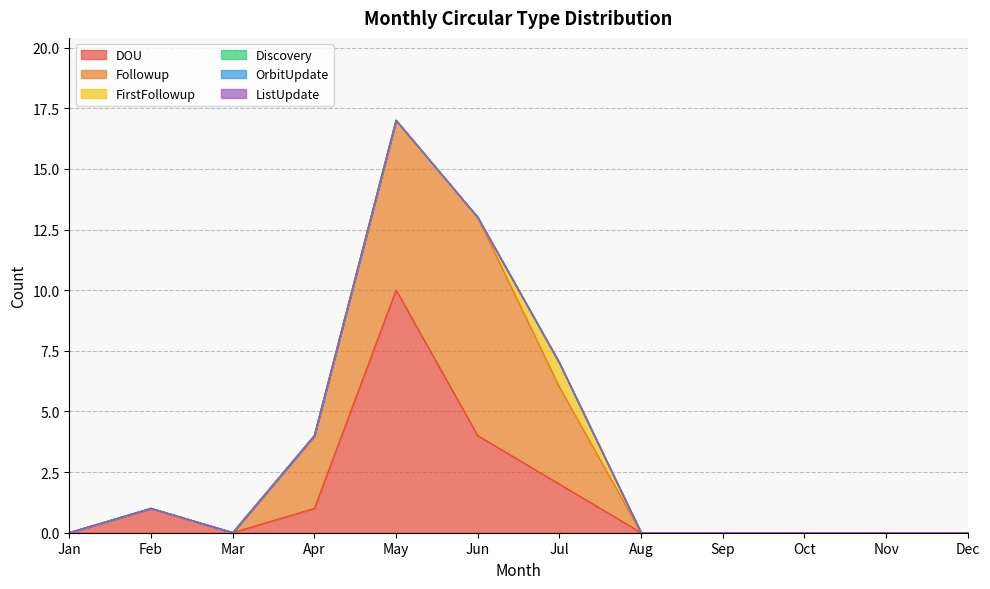

Reading left to right, transcribe all the data shown in this chart.

DOU: Jan=0	Feb=1	Mar=0	Apr=1	May=10	Jun=4	Jul=2	Aug=0	Sep=0	Oct=0	Nov=0	Dec=0
Followup: Jan=0	Feb=0	Mar=0	Apr=3	May=7	Jun=9	Jul=4	Aug=0	Sep=0	Oct=0	Nov=0	Dec=0
FirstFollowup: Jan=0	Feb=0	Mar=0	Apr=0	May=0	Jun=0	Jul=1	Aug=0	Sep=0	Oct=0	Nov=0	Dec=0
Discovery: Jan=0	Feb=0	Mar=0	Apr=0	May=0	Jun=0	Jul=0	Aug=0	Sep=0	Oct=0	Nov=0	Dec=0
OrbitUpdate: Jan=0	Feb=0	Mar=0	Apr=0	May=0	Jun=0	Jul=0	Aug=0	Sep=0	Oct=0	Nov=0	Dec=0
ListUpdate: Jan=0	Feb=0	Mar=0	Apr=0	May=0	Jun=0	Jul=0	Aug=0	Sep=0	Oct=0	Nov=0	Dec=0